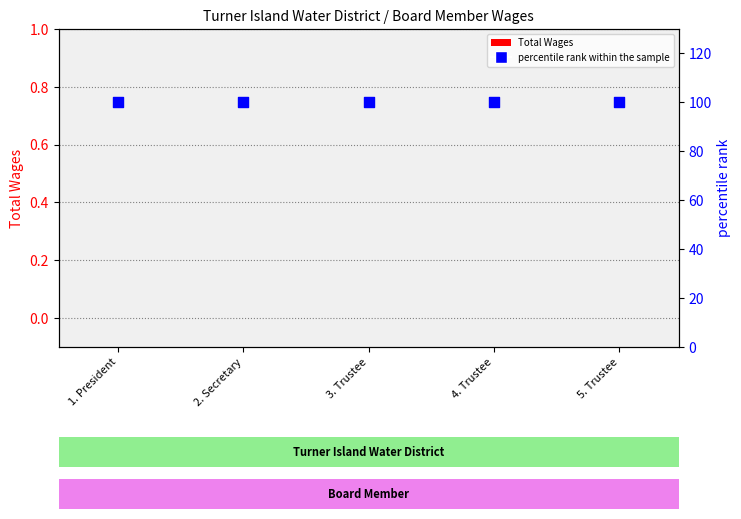

Which series contains the highest Y value?

percentile rank within the sample